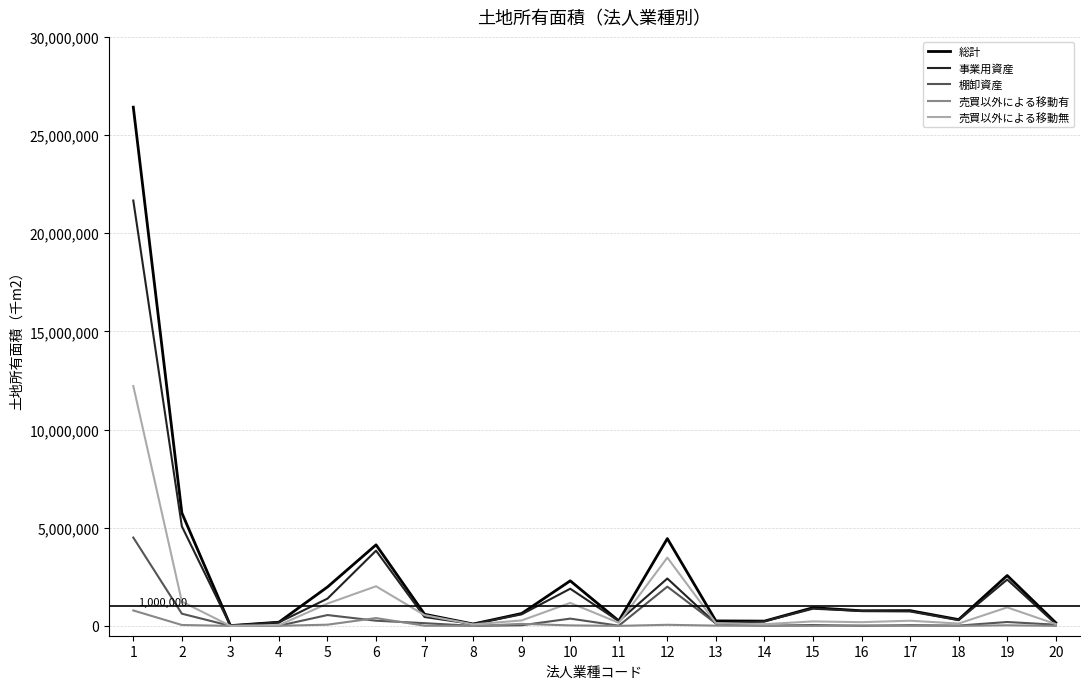

Which category has the highest value in the 売買以外による移動無 series?

1